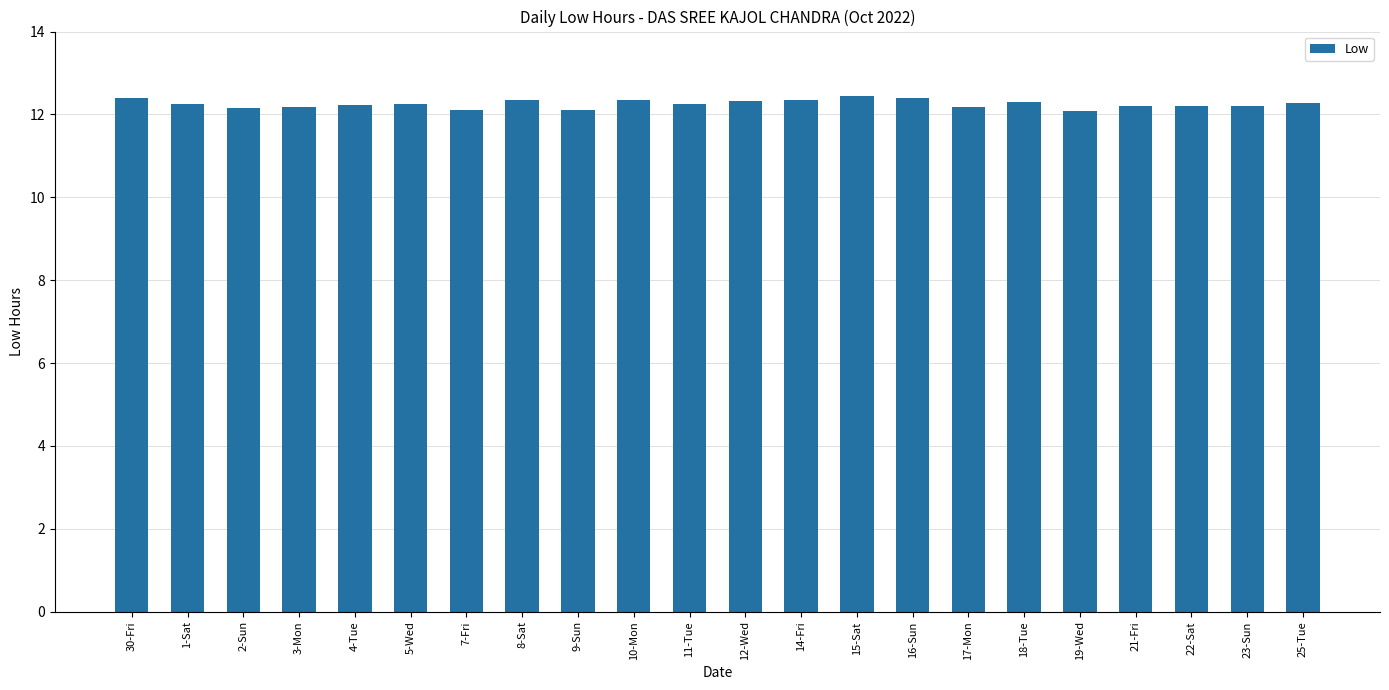

What is the change in value from 5-Wed to 21-Fri?

-0.1